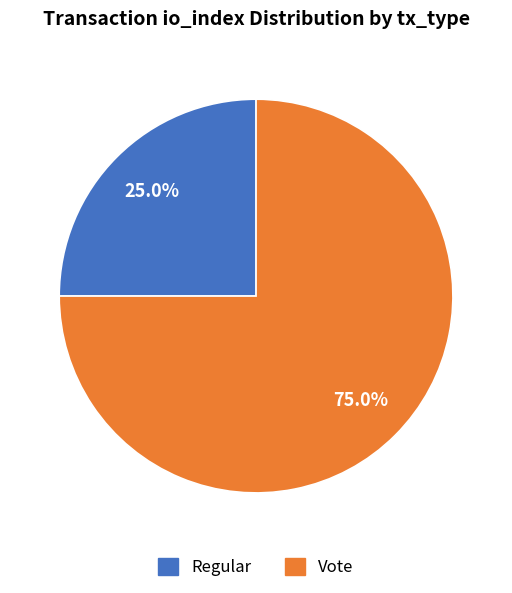

Does any single category account for the majority?

Yes